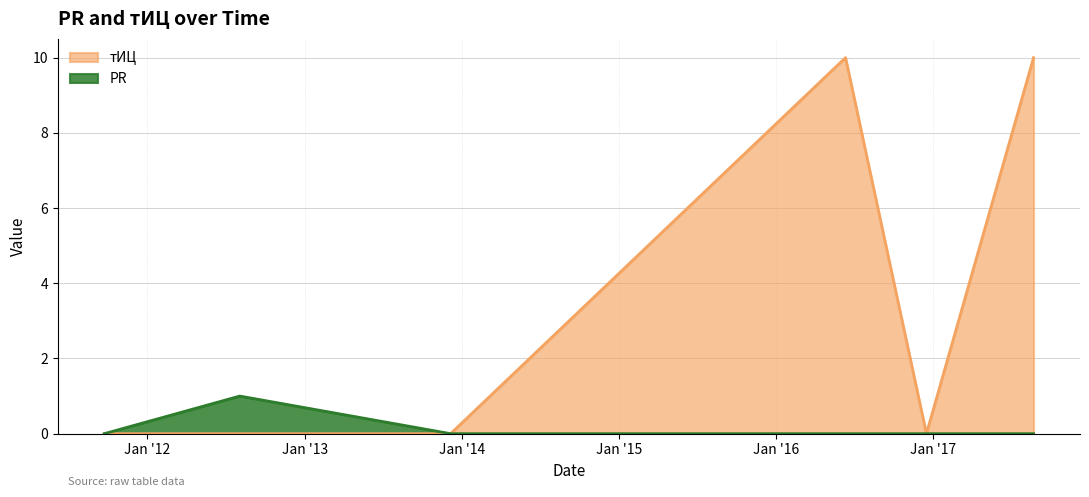

How many positive values does the тИЦ series have?

2